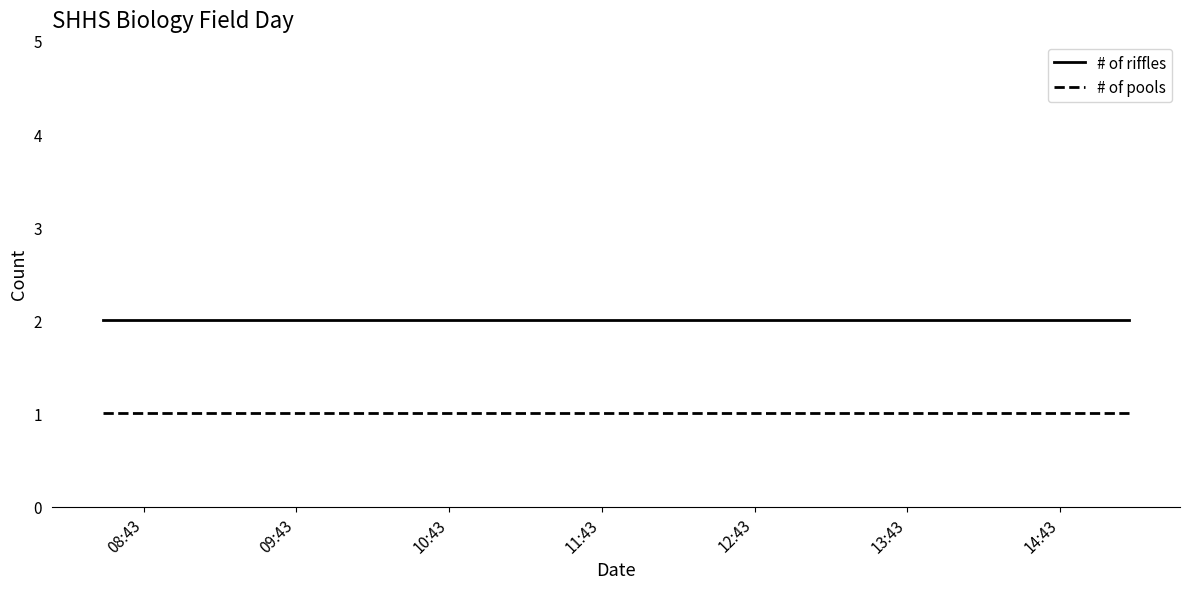

How many lines are shown in the chart?

2